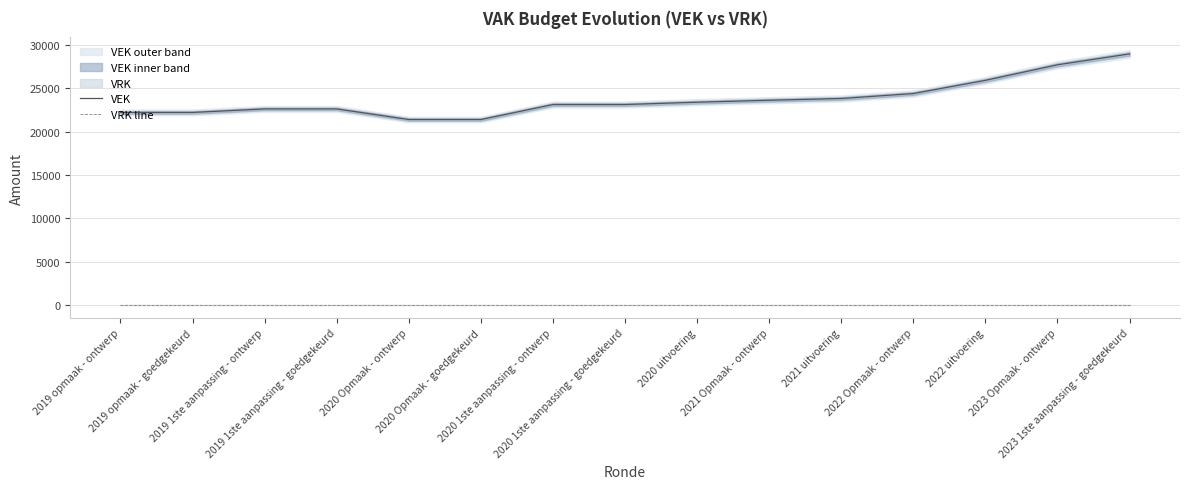

True or false: VEK and VRK line cross at least once.

False